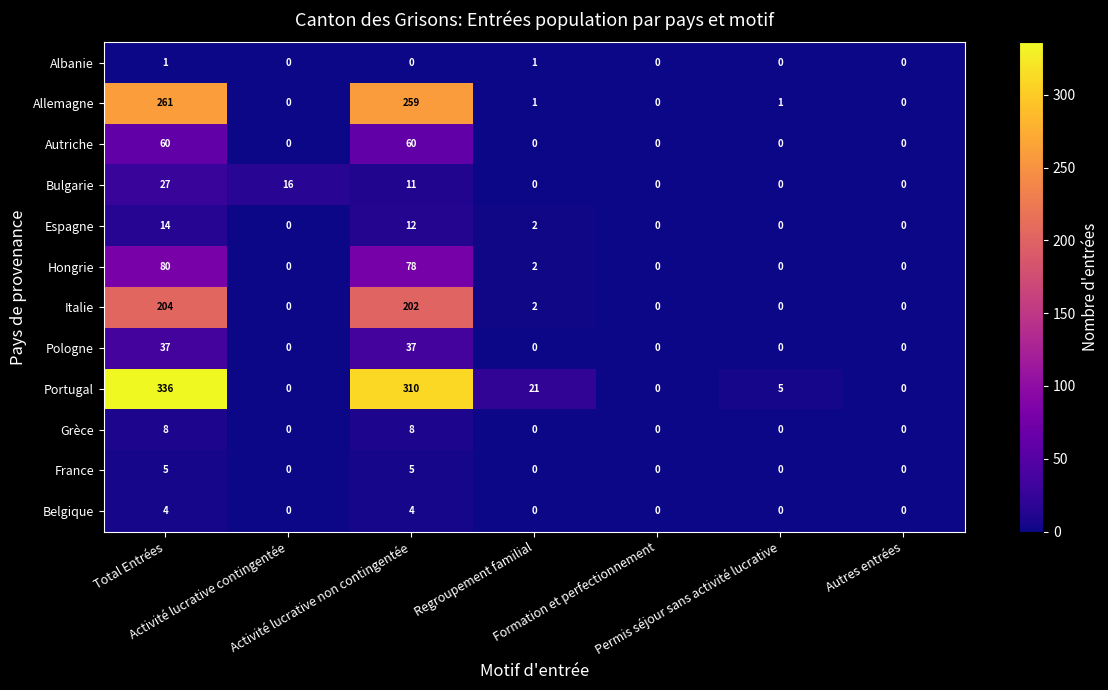

Count the Albanie values in the range 0 to 1.

7